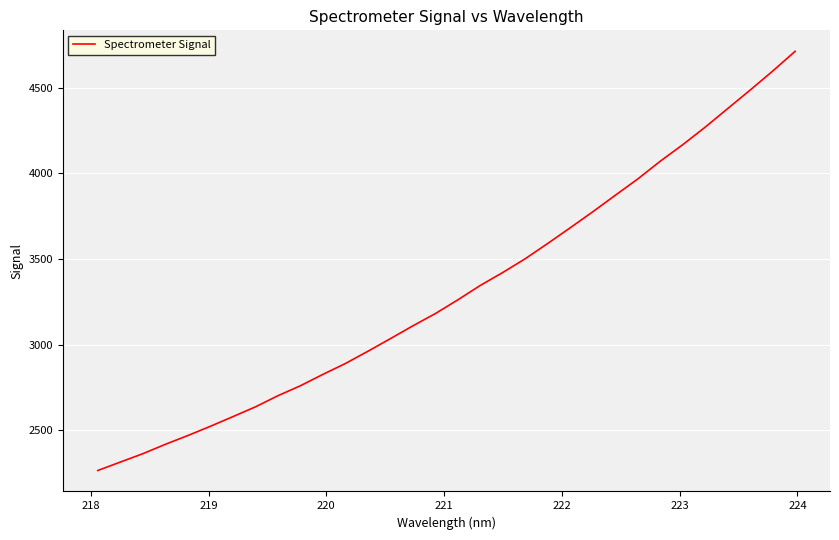

What is the smallest value displayed?

2266.1